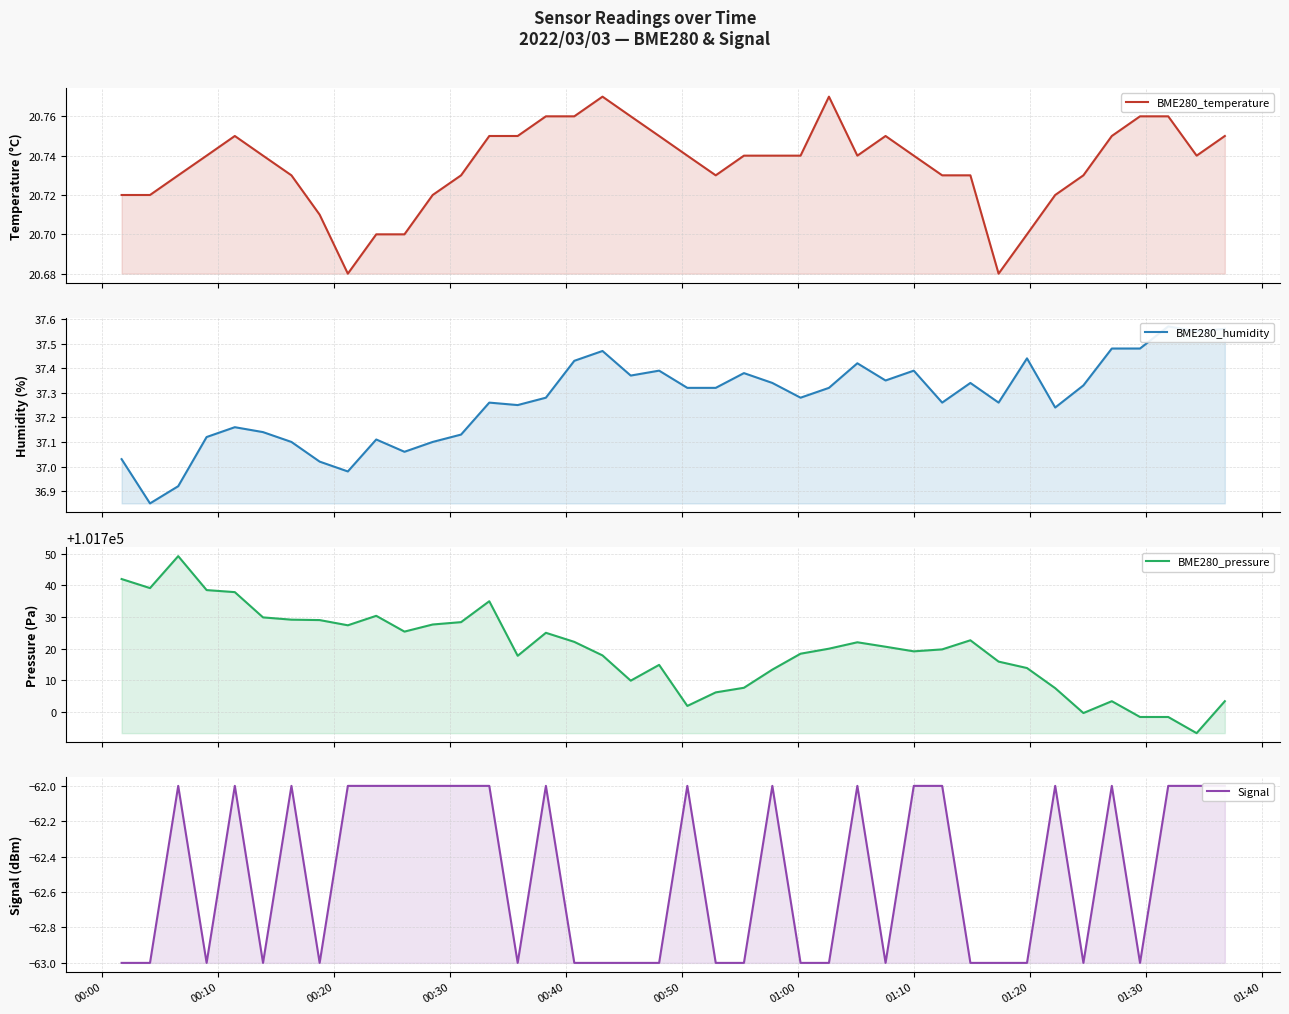

What are all the series names shown in the legend?

BME280_temperature, BME280_humidity, BME280_pressure, Signal